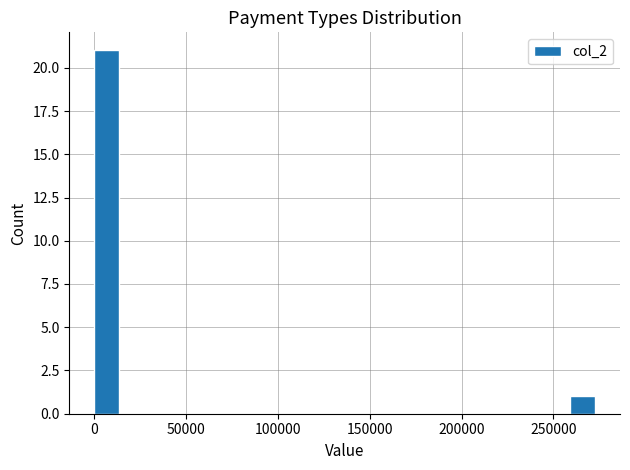

Read against the x-axis, roughly where is the centre of the tallest bar?

5000